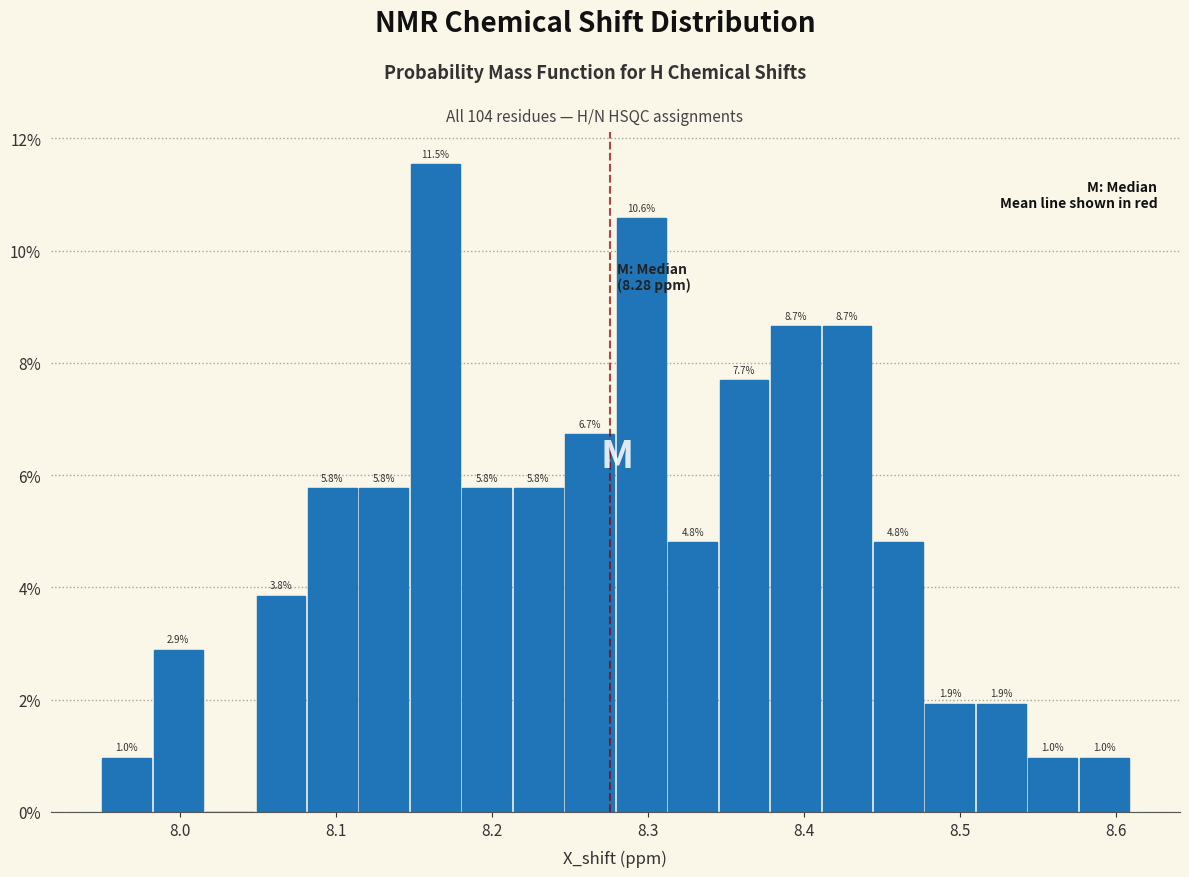

Read against the x-axis, roughly where is the centre of the tallest bar?

8.16